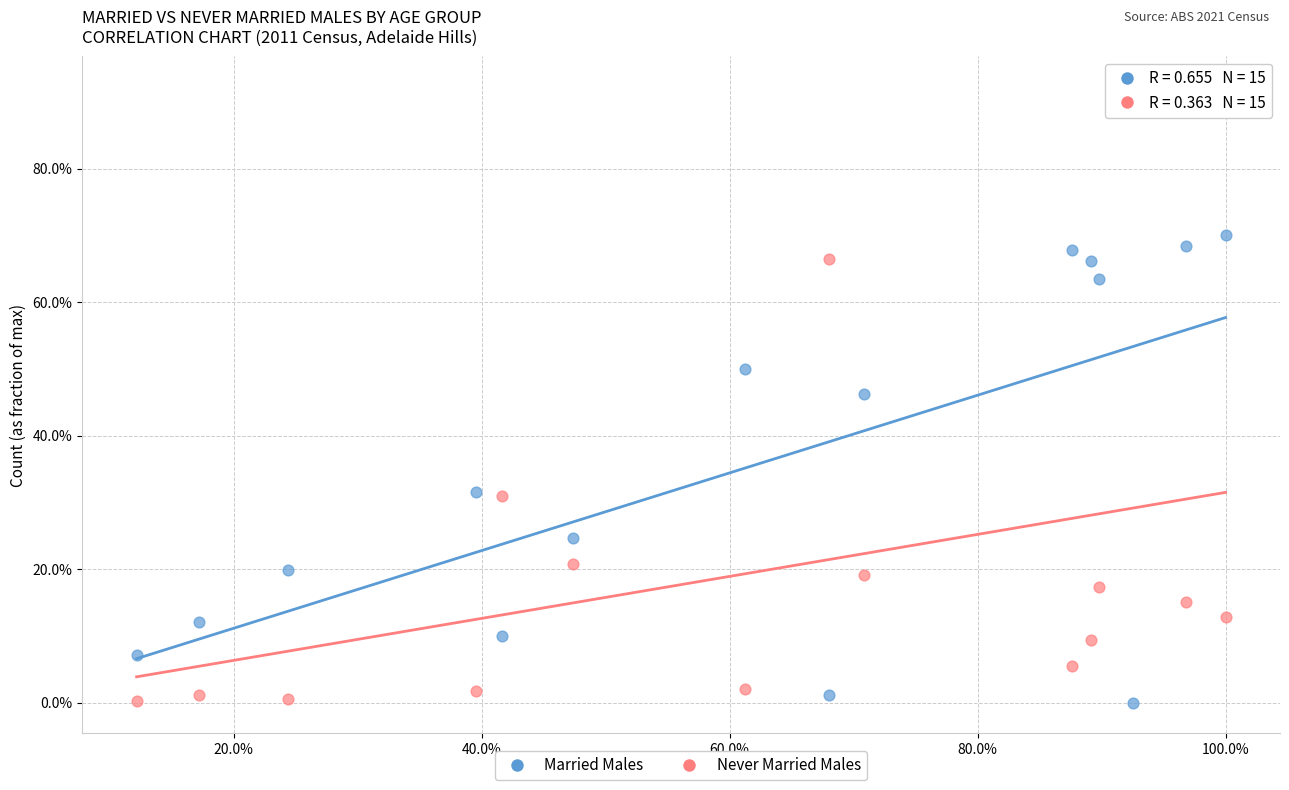

Which series reaches the maximum Y coordinate?

Never Married Males